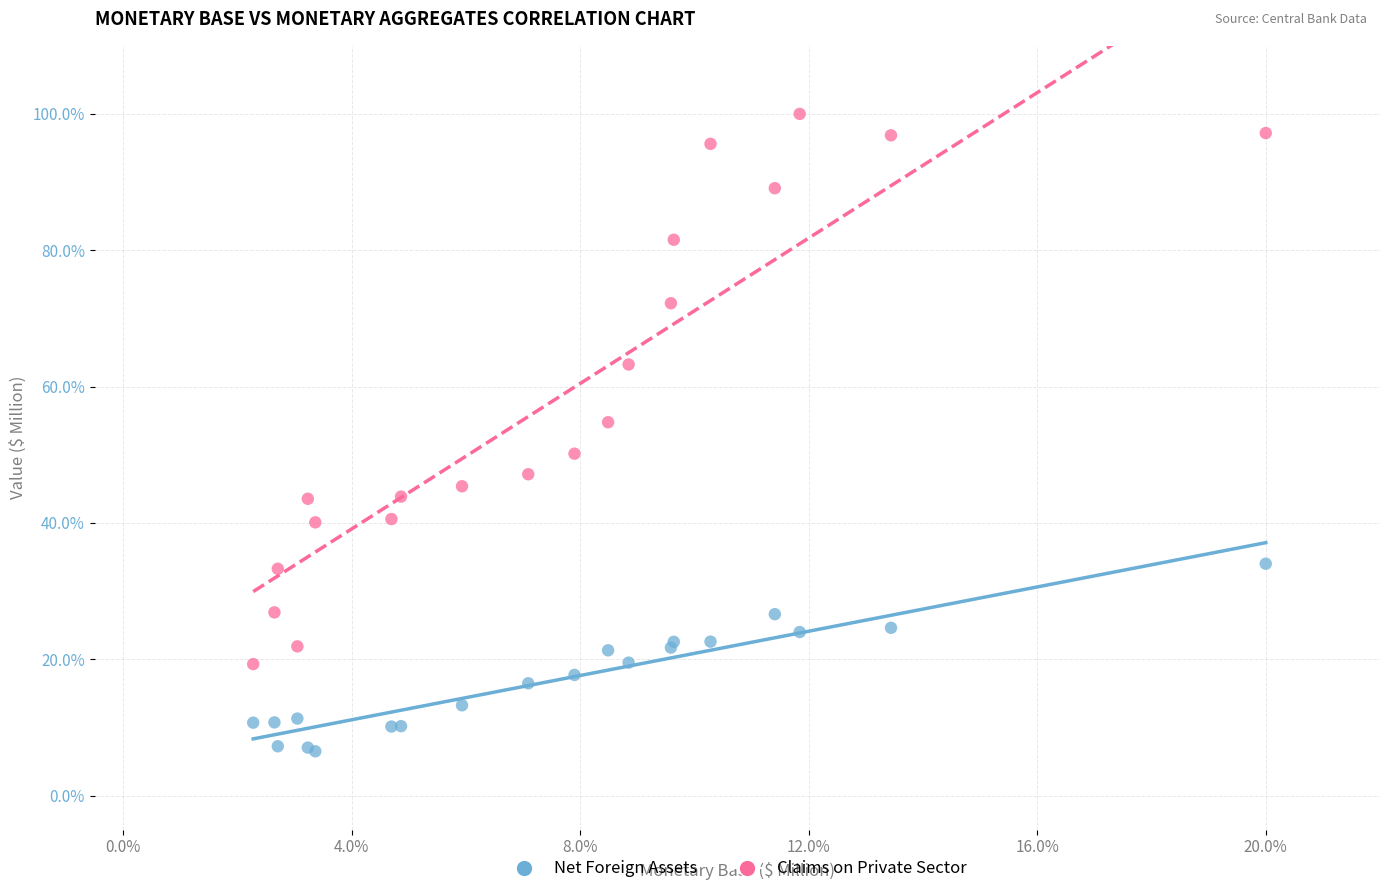

Which series has the widest spread of Y values?

Claims on Private Sector